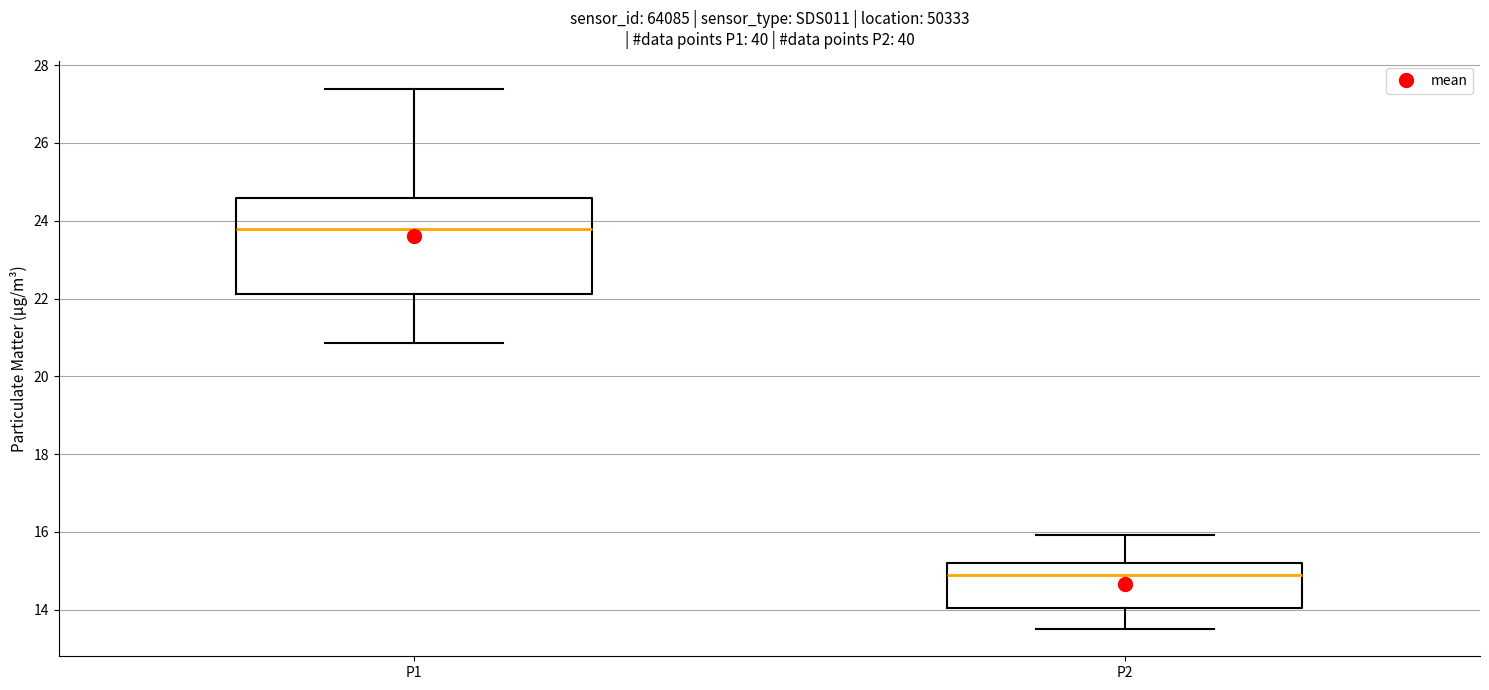

Where is the upper edge of the box for P2 on the y-axis? The values are not printed on the chart, so give them approximately, as read against the axis.

15.2